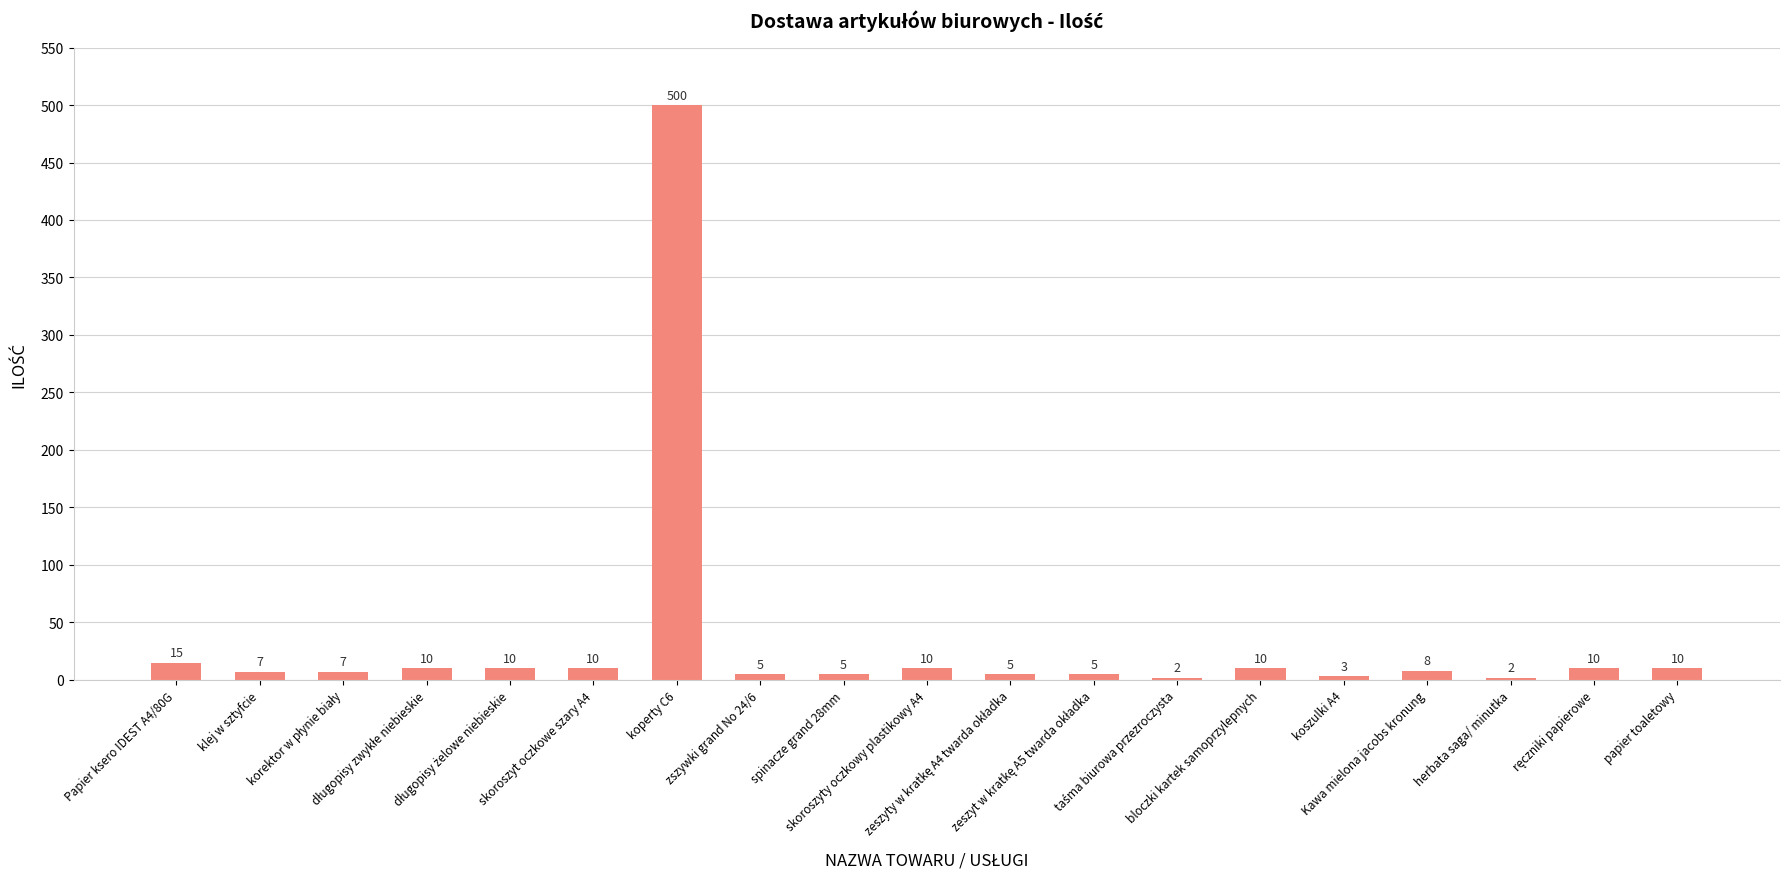

What is the label of the 19th bar from the left?

papier toaletowy